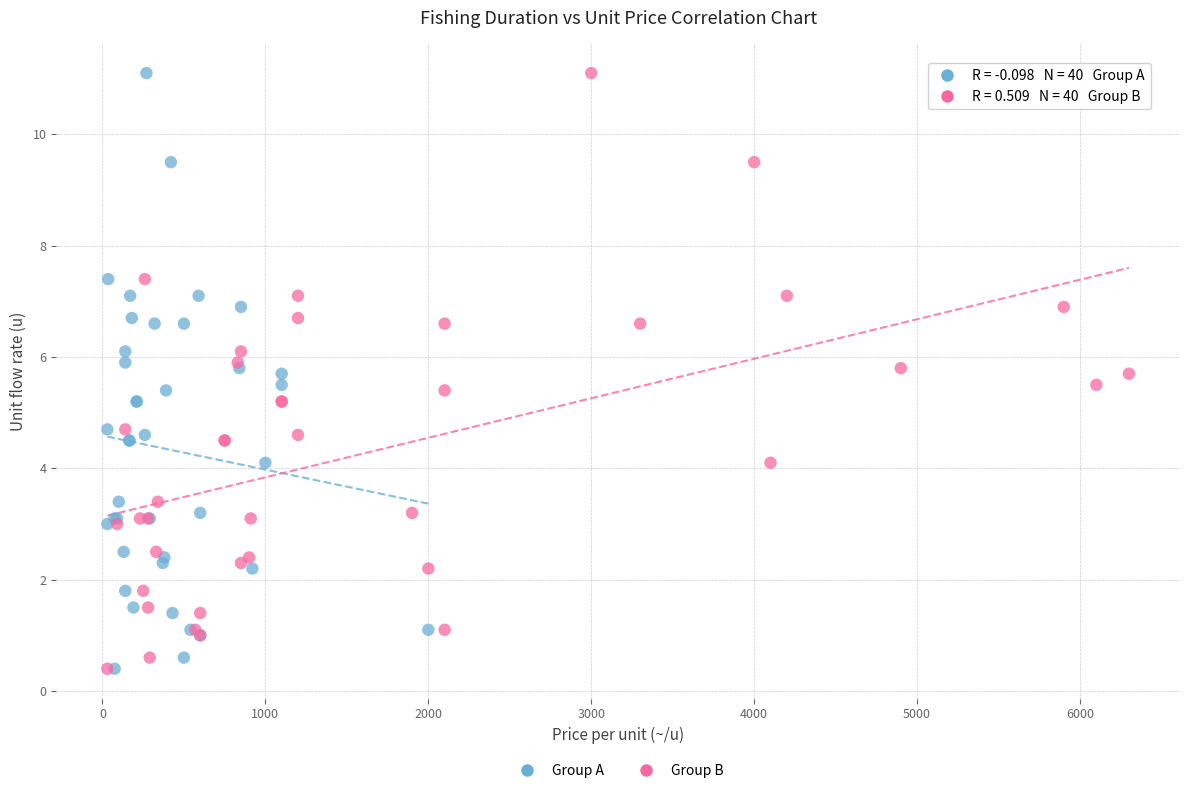

What are all the series names shown in the legend?

Group A, Group B